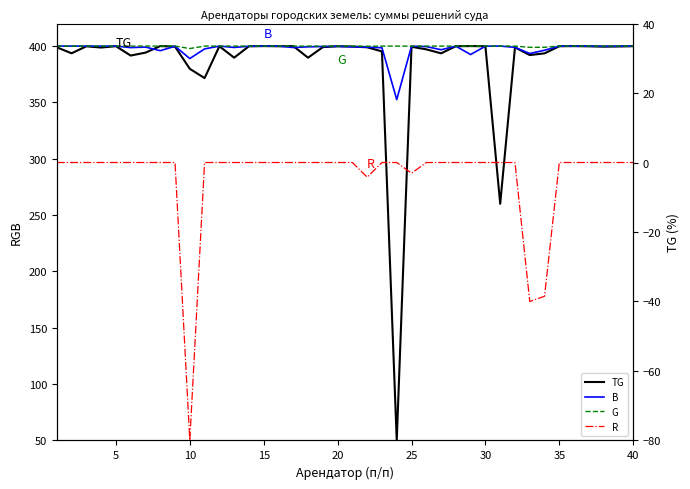

What is the sum of all TG values?

15382.3